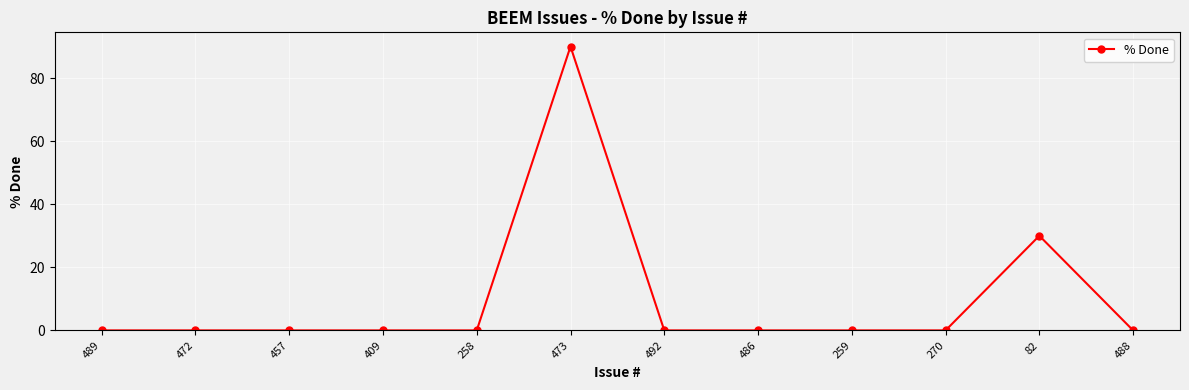

Reading left to right, transcribe all the data shown in this chart.

489=0	472=0	457=0	409=0	258=0	473=90	492=0	486=0	259=0	270=0	82=30	488=0